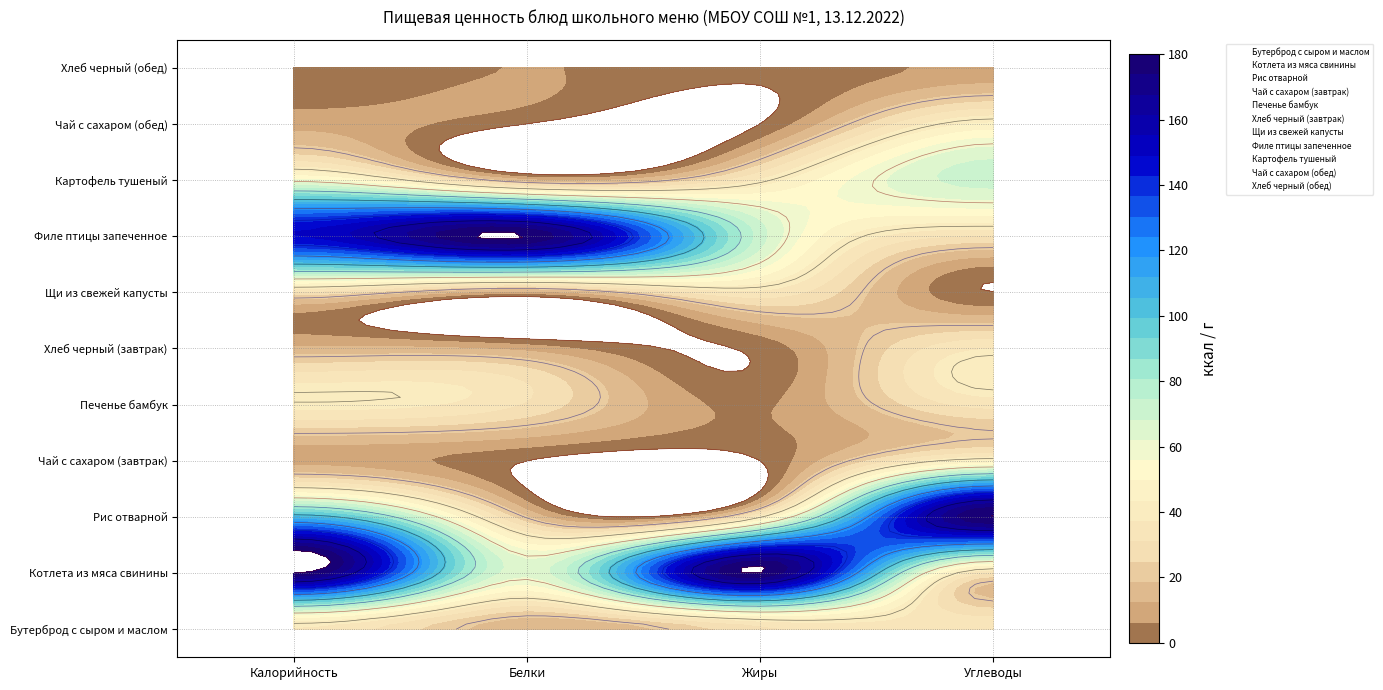

How many values in the Бутерброд с сыром и маслом series are below 35?

2